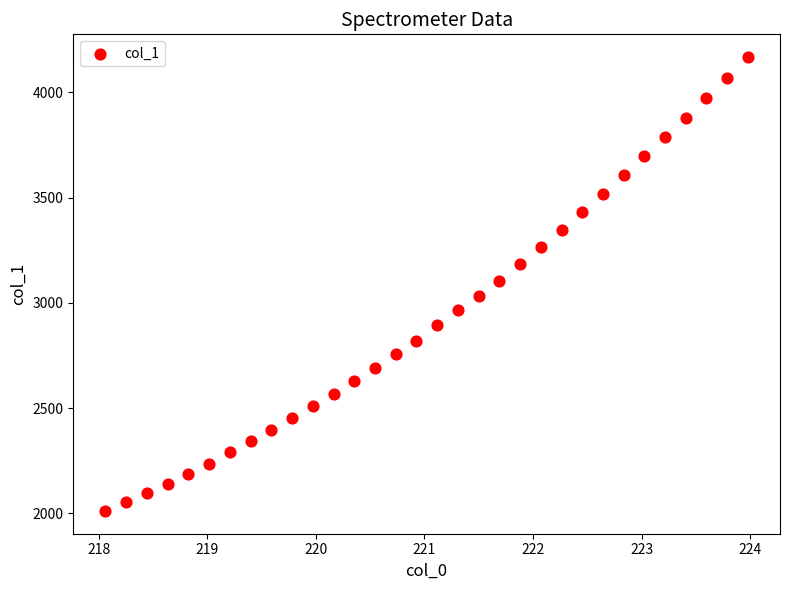

What is the range of Y values (max minus min)?

2156.6